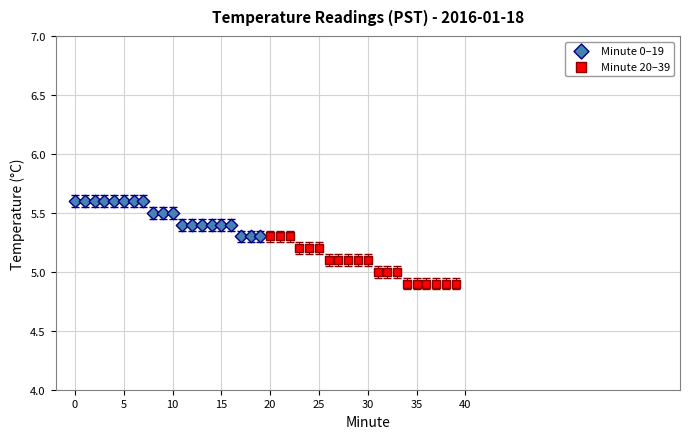

Which series reaches the minimum Y coordinate?

Minute 20–39